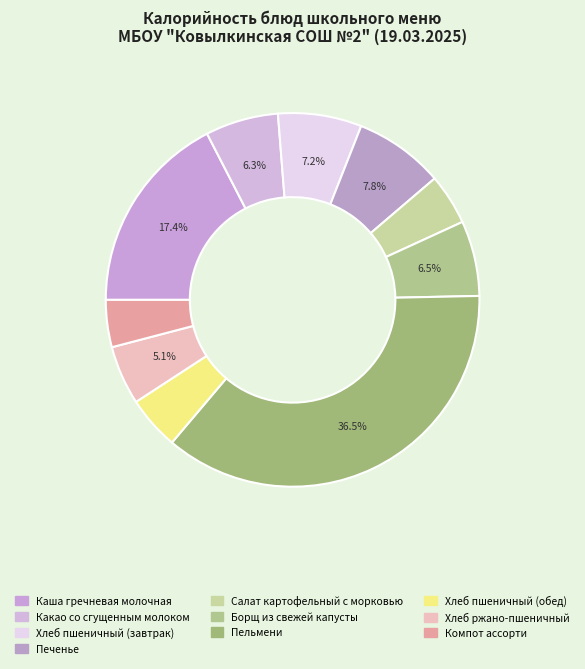

To the nearest percent, what is the average slice percentage?

10%